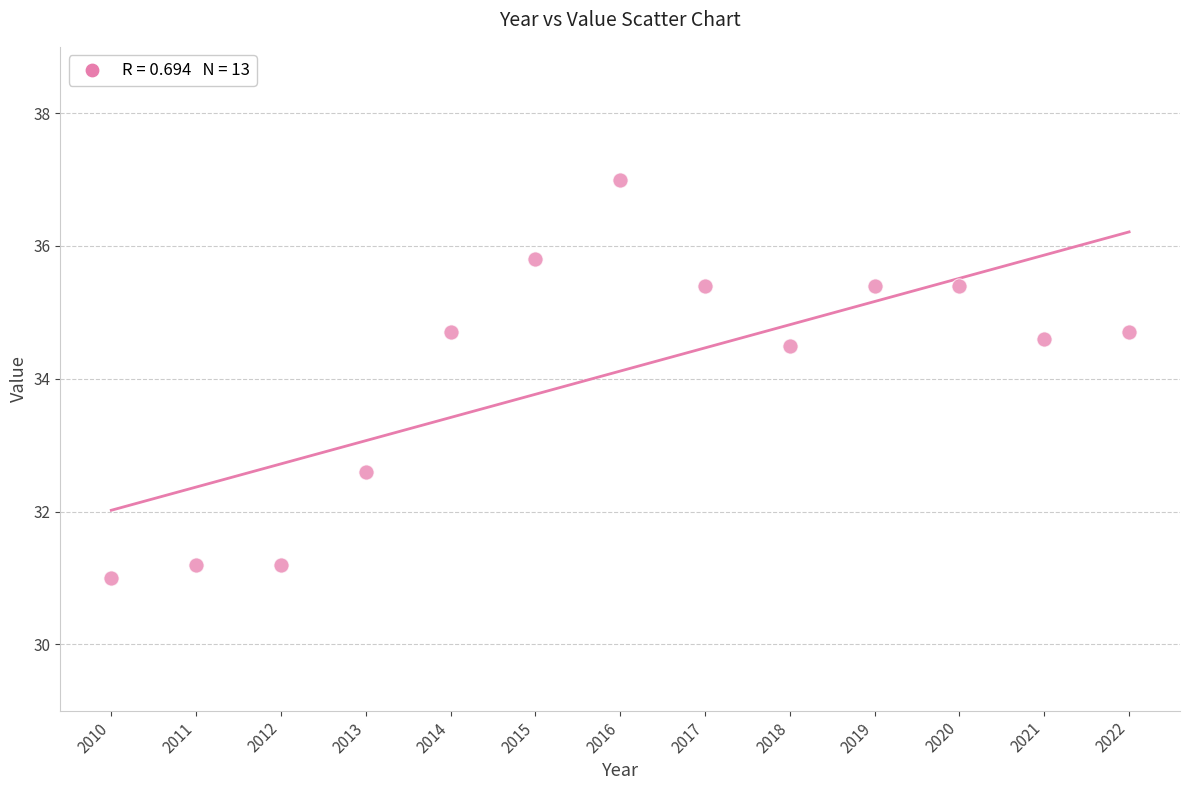

What Y value in the scatter plot is closest to 34?

34.5